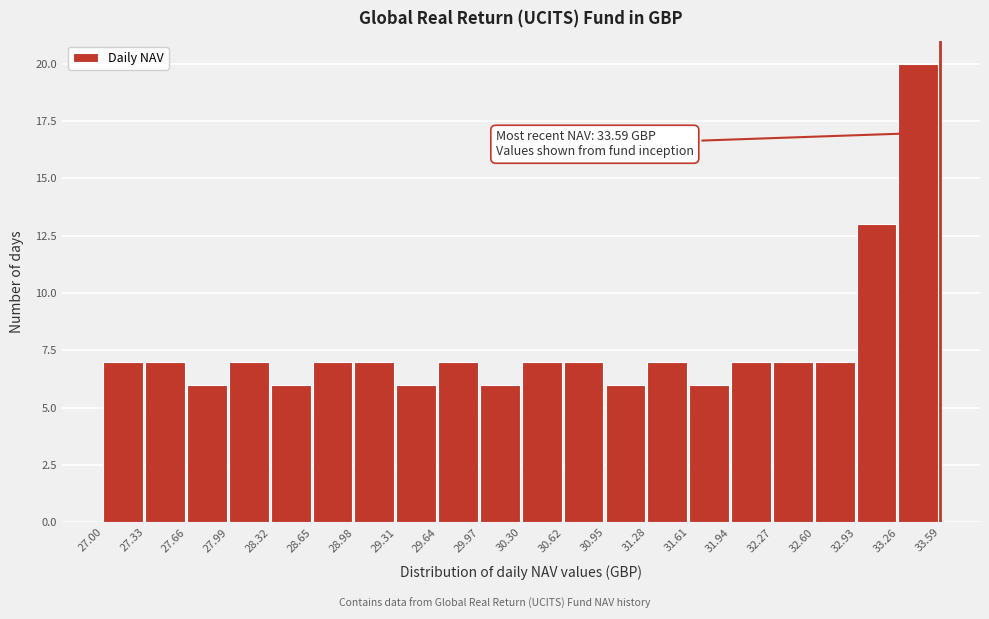

Which range on the x-axis has the tallest bar?

33.26 to 33.59